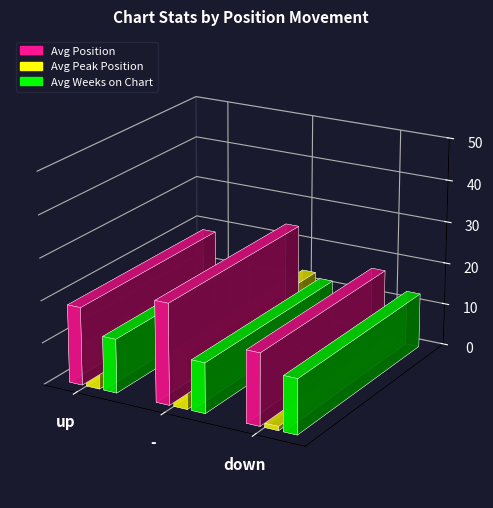

What is the minimum value shown in the chart?

5.5